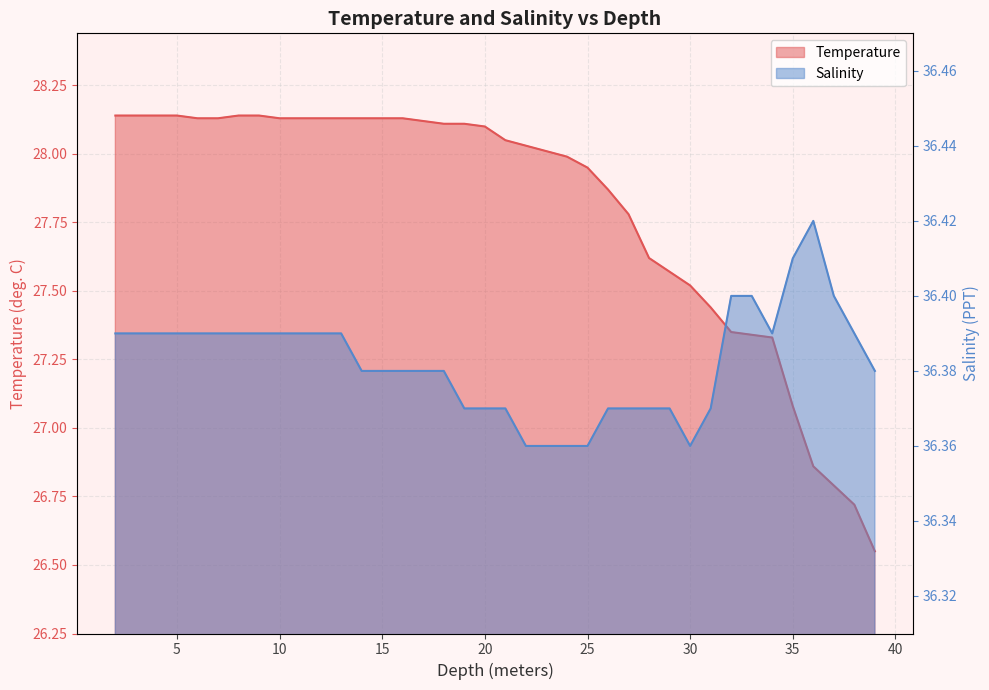

True or false: Temperature has more than 1 points higher than both neighbors.

False